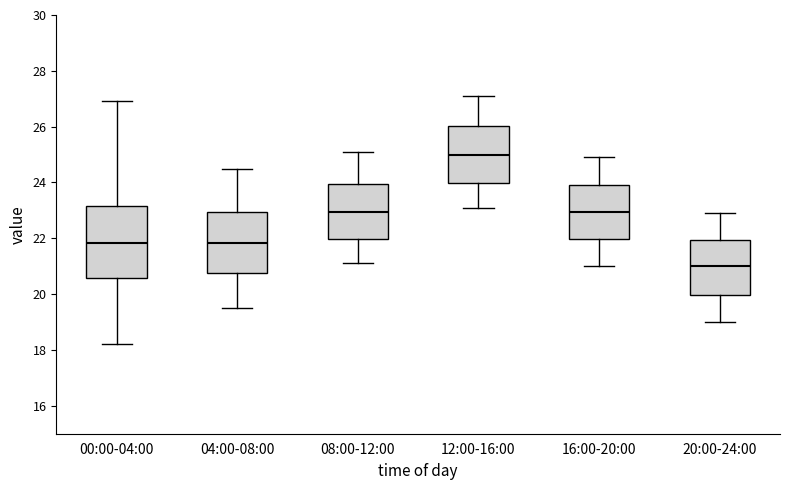

Reading left to right, read every box against the y-axis: the position of its median line, the range the box covers, and the ends of its whiskers. The values are not printed on the chart, so give them approximately, as read against the axis.

00:00-04:00: median 21.8, box 20.6 to 23.2, whiskers 18.2 to 27.0
04:00-08:00: median 21.8, box 20.8 to 23.0, whiskers 19.6 to 24.6
08:00-12:00: median 23.0, box 22.0 to 24.0, whiskers 21.2 to 25.2
12:00-16:00: median 25.0, box 24.0 to 26.0, whiskers 23.2 to 27.2
16:00-20:00: median 23.0, box 22.0 to 24.0, whiskers 21.0 to 25.0
20:00-24:00: median 21.0, box 20.0 to 22.0, whiskers 19.0 to 23.0